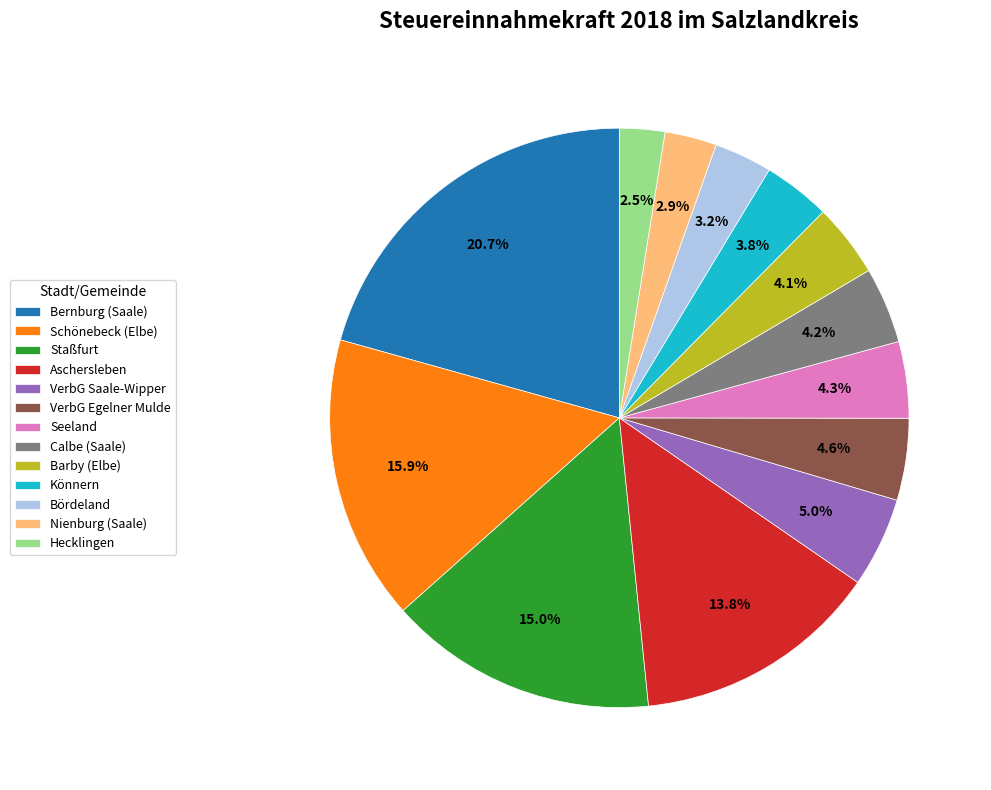

To the nearest percent, what is the difference between the largest and smallest slice percentages?

18%